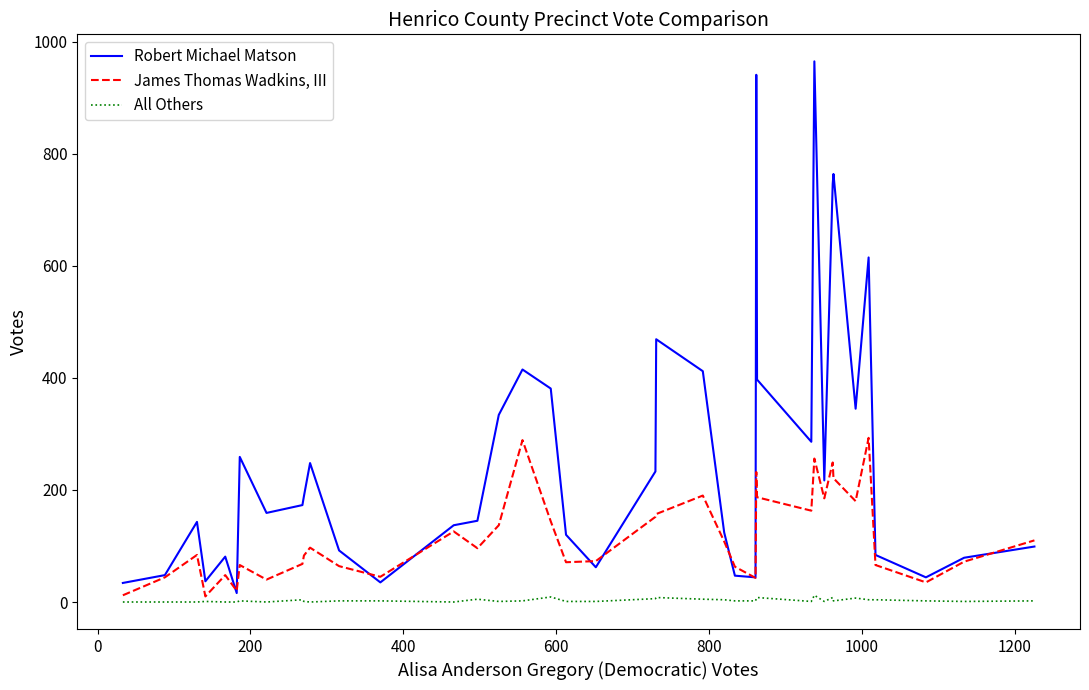

Is this an area chart (filled region under the line)?

No